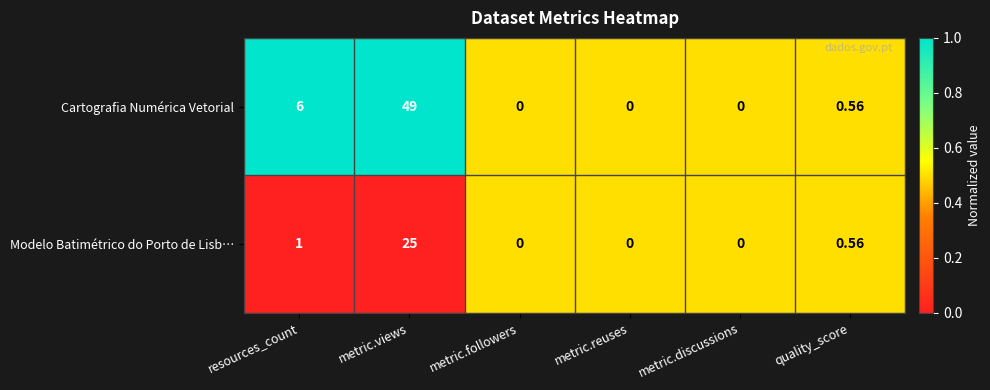

Which series has the widest spread of values?

Cartografia Numérica Vetorial